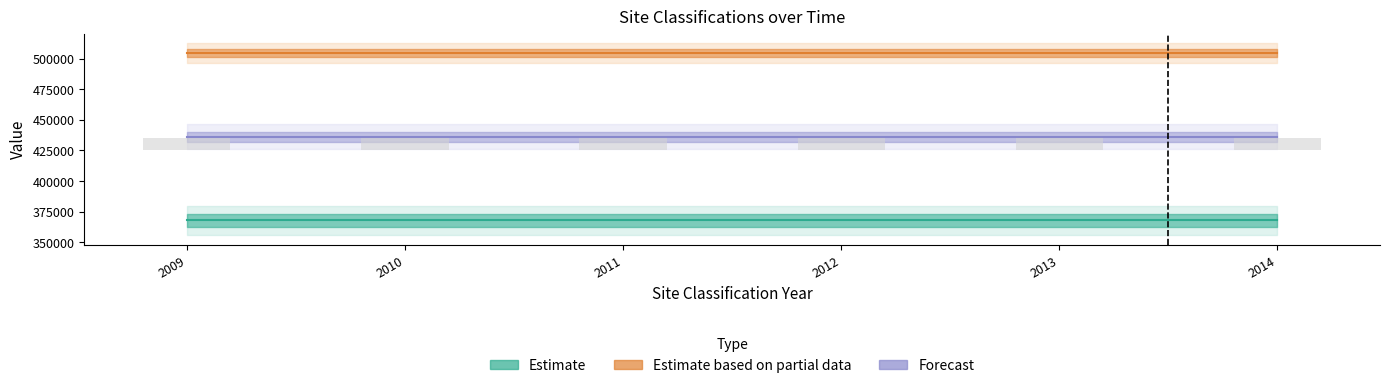

The value of Estimate at 2009 is 568324.0. True or false?

False